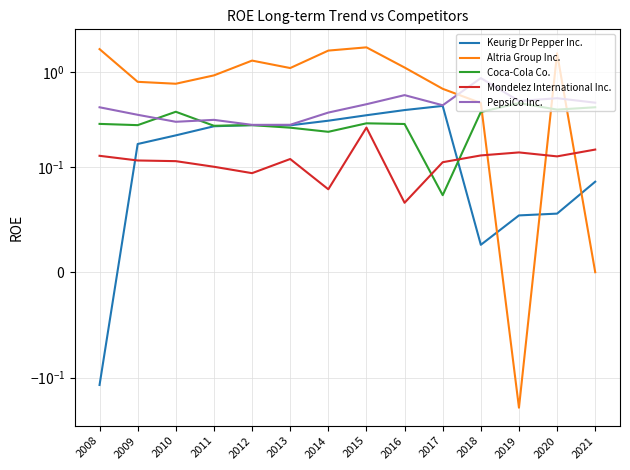

The value of Mondelez International Inc. at 2018 is 0.1. True or false?

True